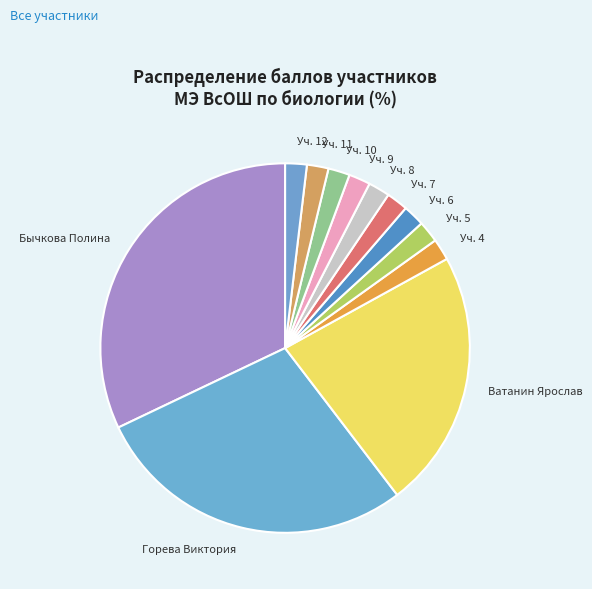

How many segments does this pie chart have?

12